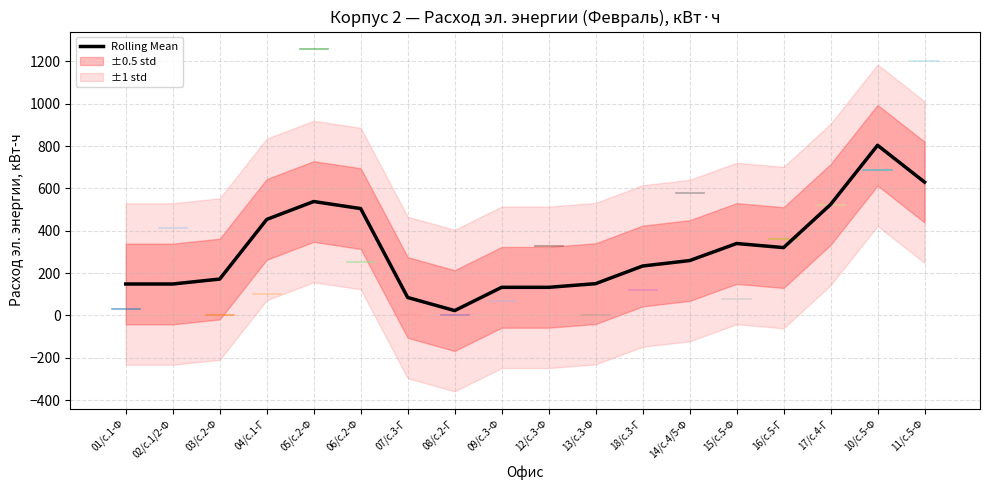

What is the label of the 13th point from the left?

14/с.4/5-Ф